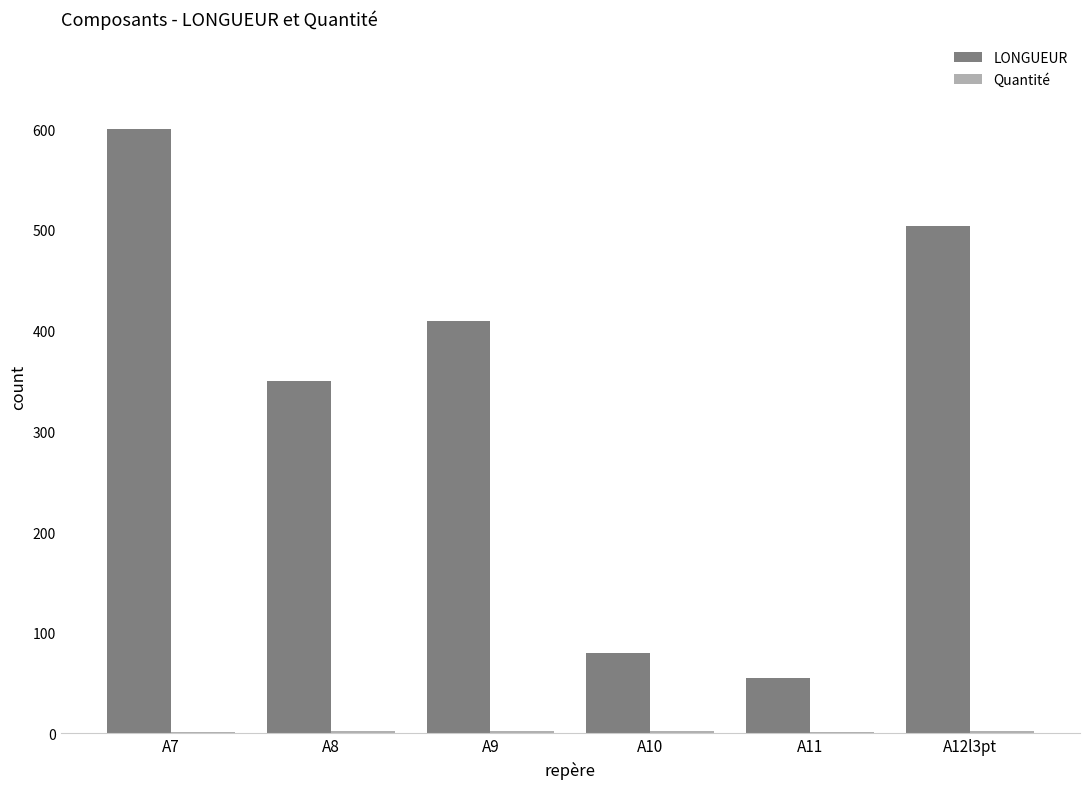

Which label corresponds to the largest value in the chart?

A7